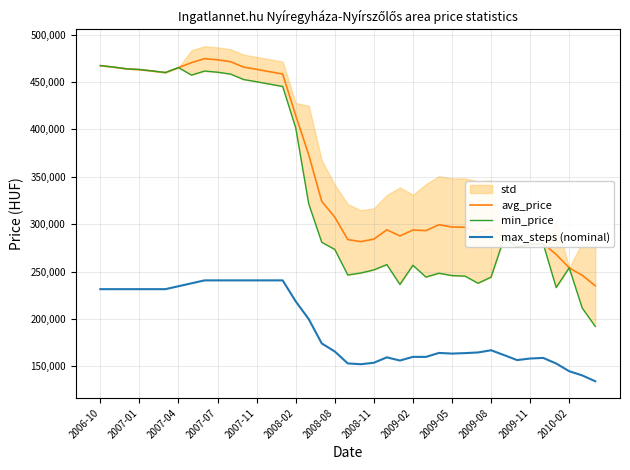

How many values in the min_price series exceed 279562?

19